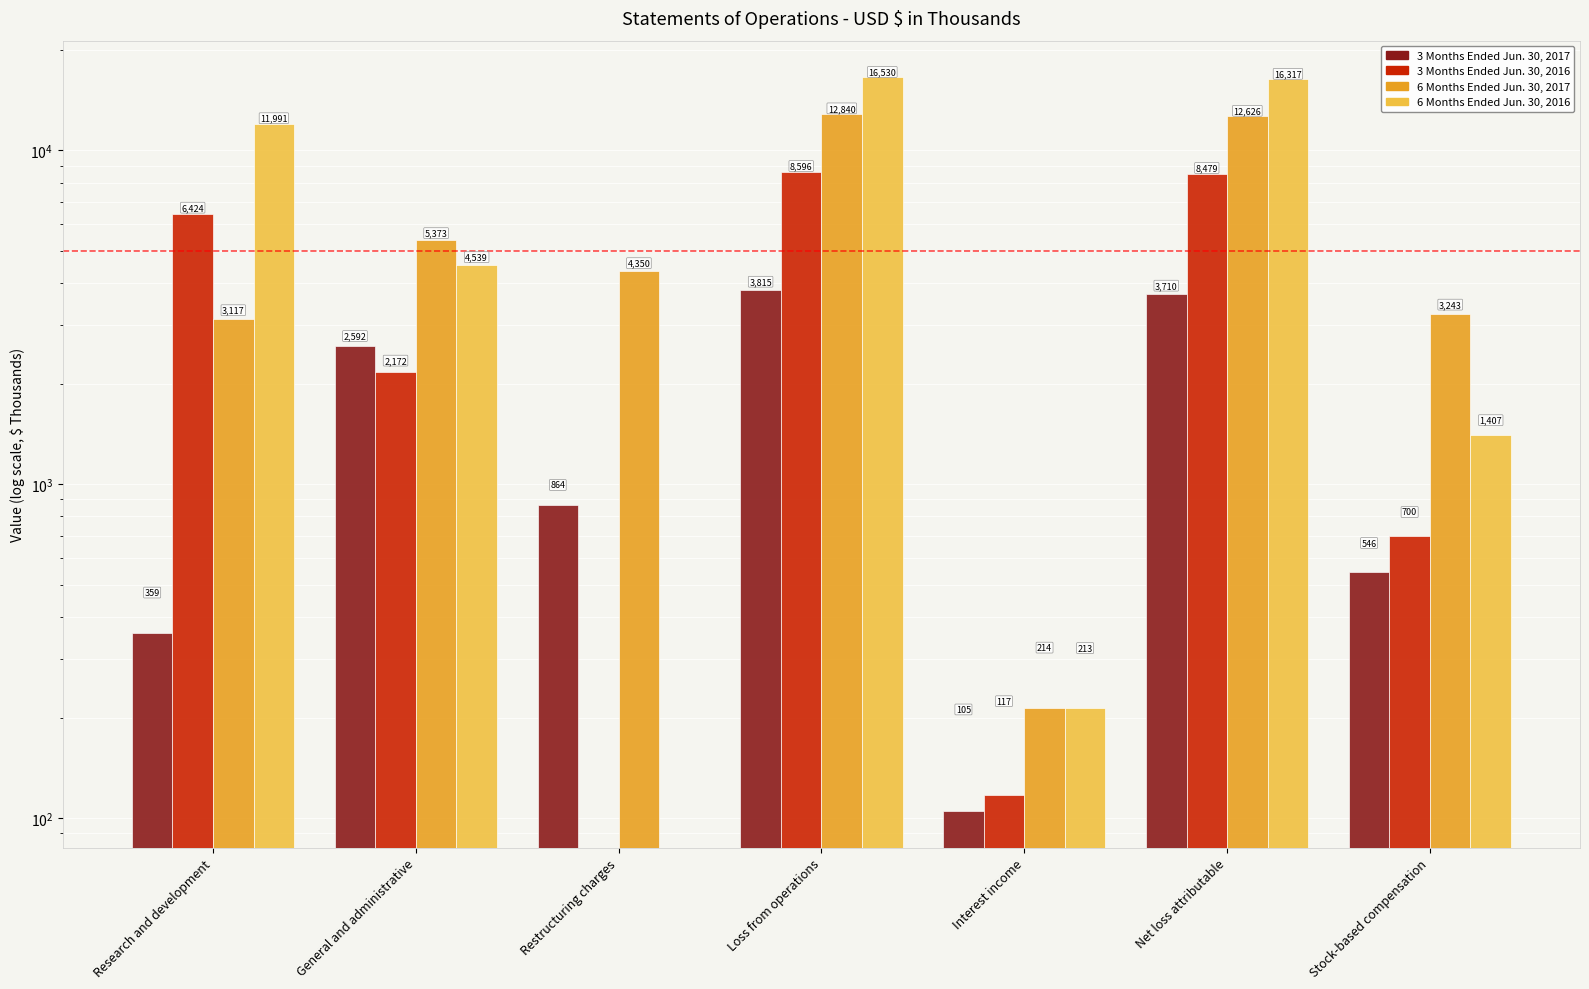

List the series in order of their peak value, highest first.

6 Months Ended Jun. 30, 2016, 6 Months Ended Jun. 30, 2017, 3 Months Ended Jun. 30, 2016, 3 Months Ended Jun. 30, 2017